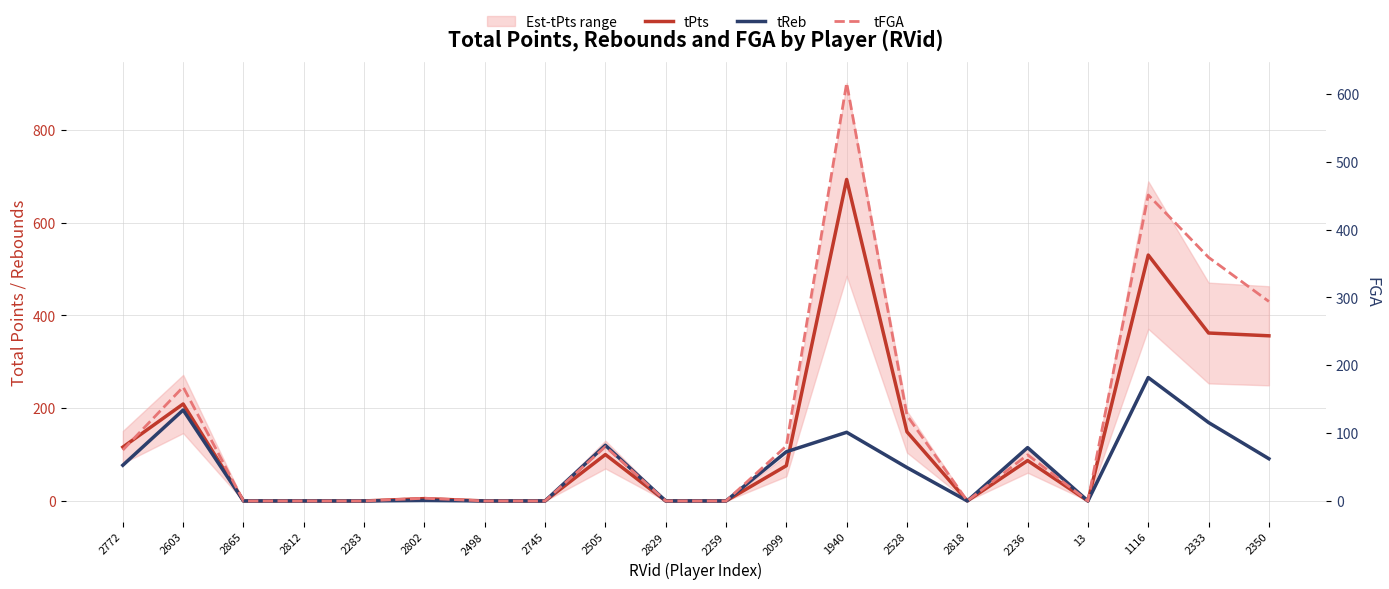

At which category does tPts reach its first local peak?

2603